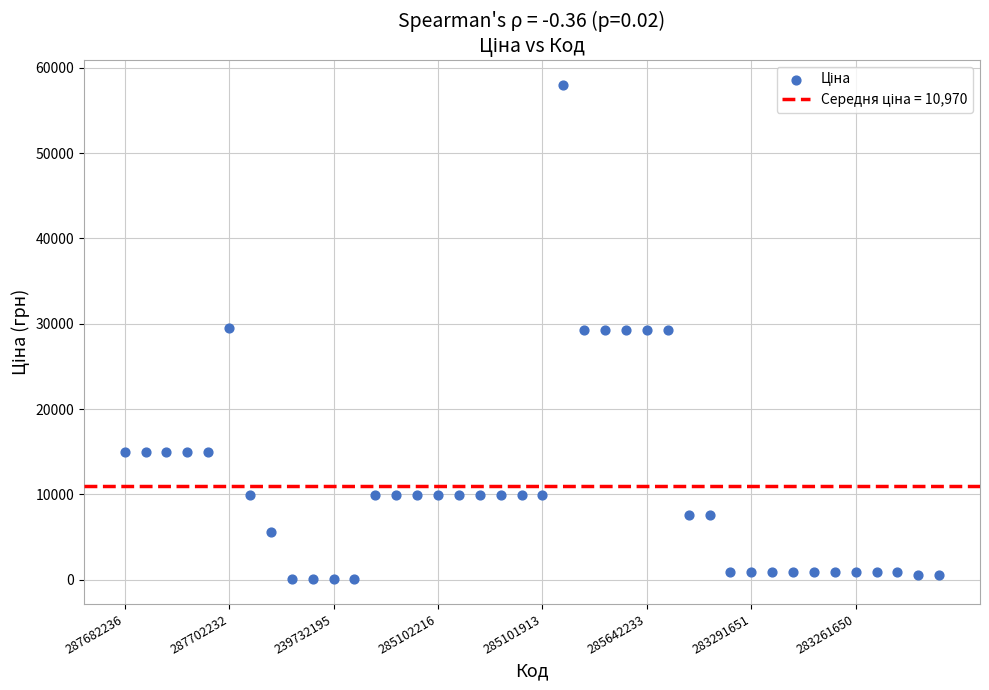

Count the number of points in this scatter plot.

40